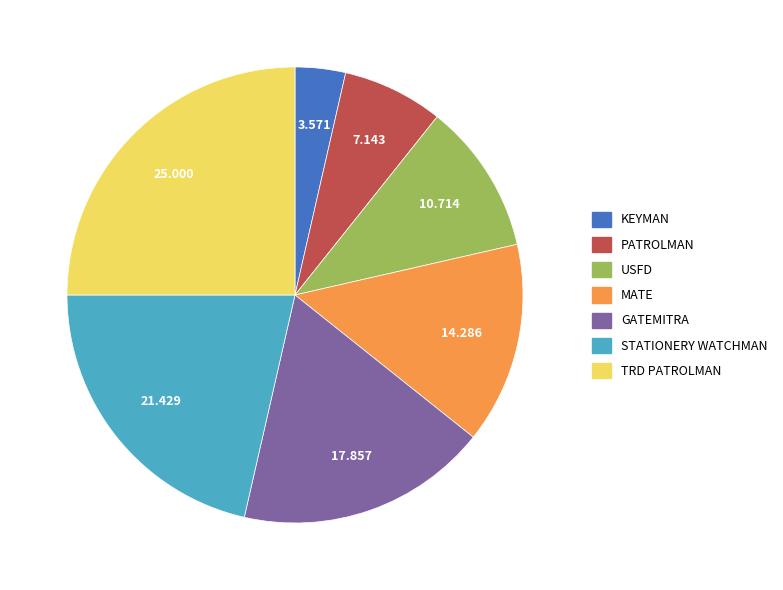

Count the number of slices in the pie.

7